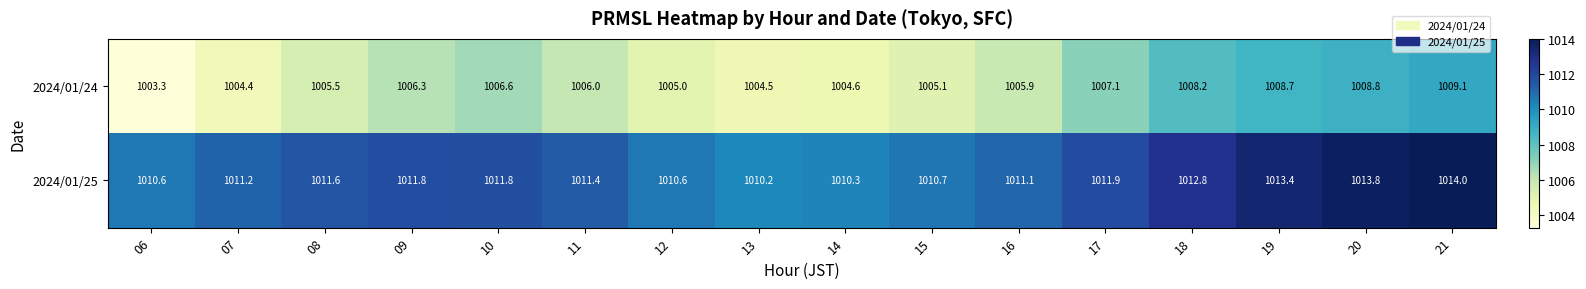

Which series has the largest total across all categories?

2024/01/25